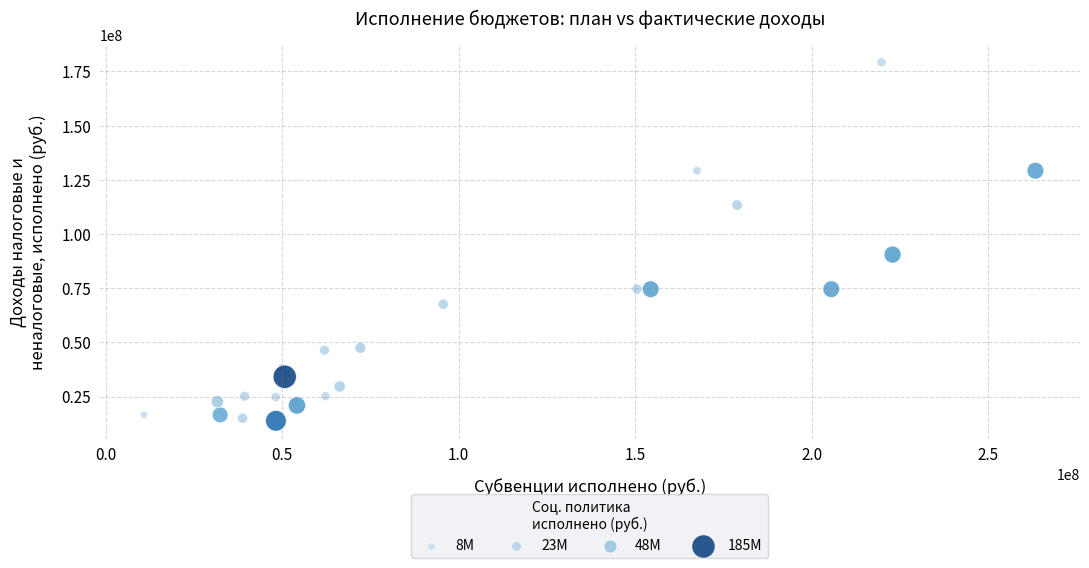

What Y value in the scatter plot is closest to 96552510?

90544229.3